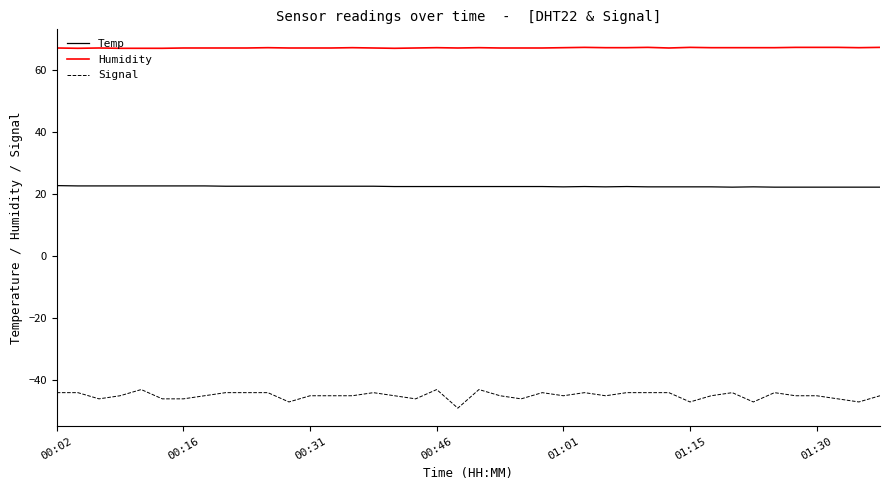

Which series has the largest range (max minus min)?

Signal